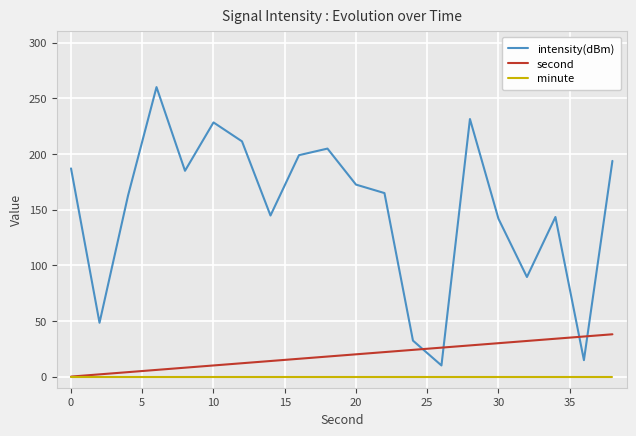

Which series has the largest total across all categories?

intensity(dBm)